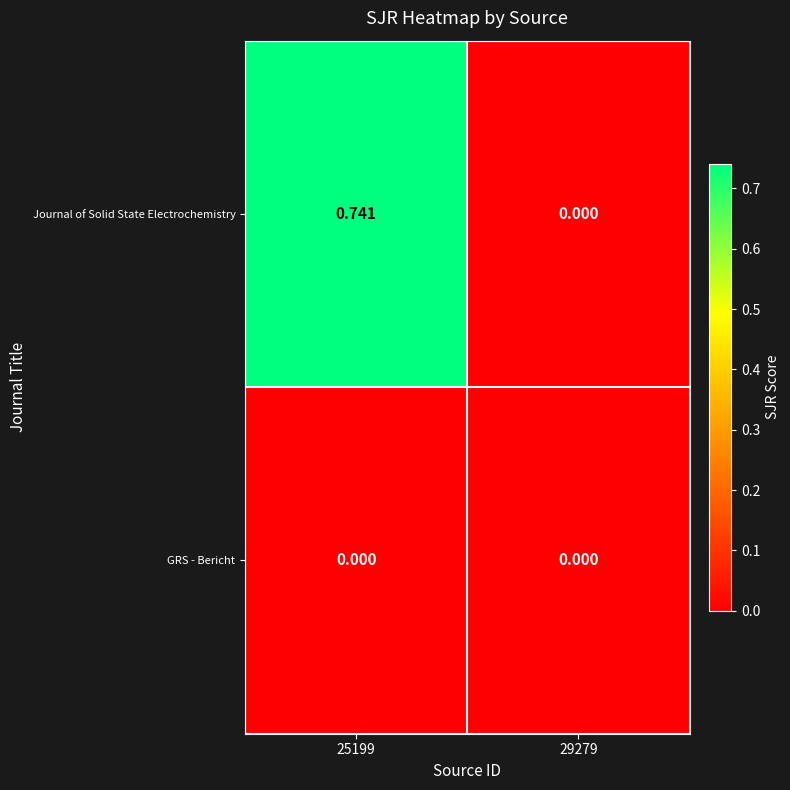

Which series changed the most between 25199 and 29279?

Journal of Solid State Electrochemistry